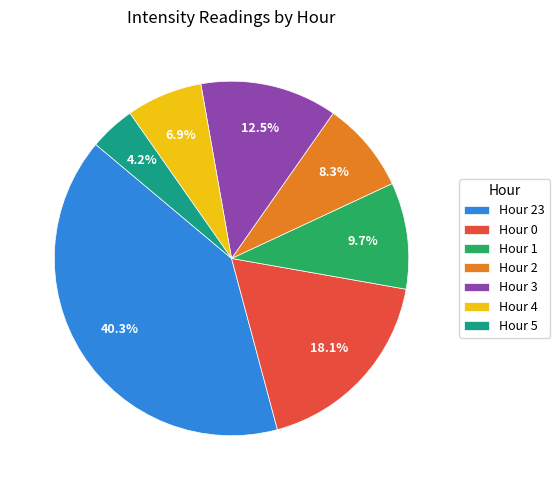

Is there any slice that represents more than half of the pie?

No